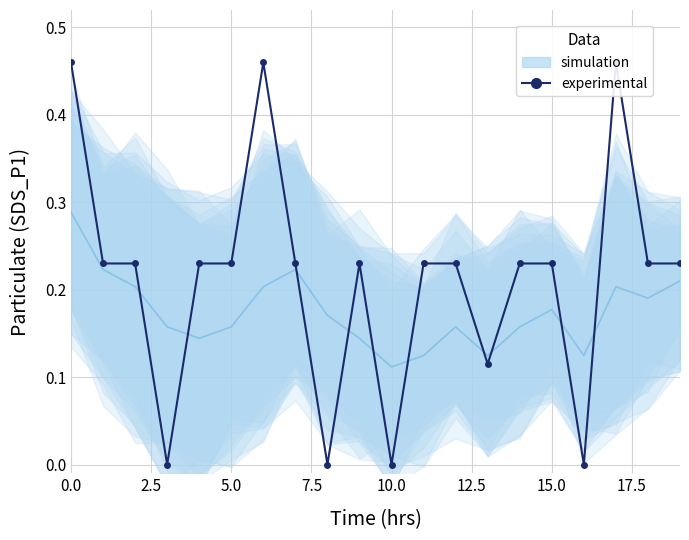

In simulation, how many points are higher than both neighbors (excluding endpoints)?

4